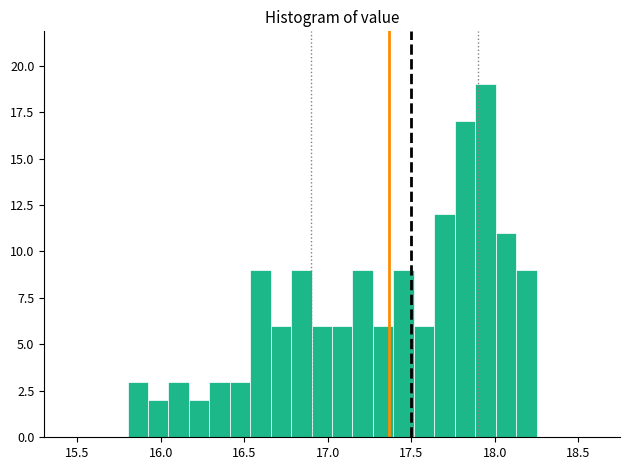

Around what value on the x-axis is the tallest bar? Give the approximate position of its centre, as read against the axis.

17.95